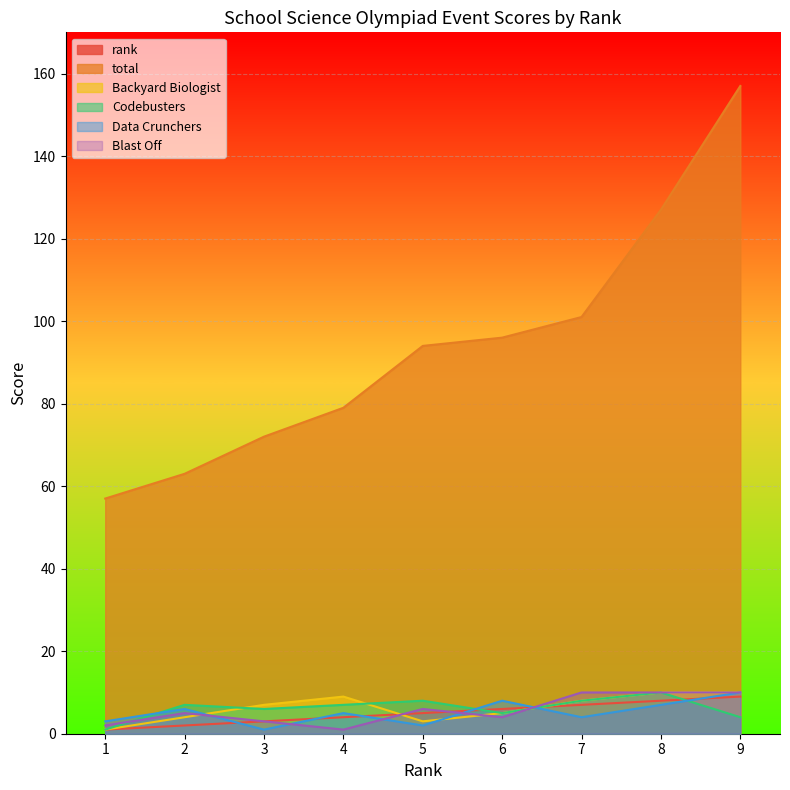

What is the value of the Codebusters point at the 9th from the left?

4